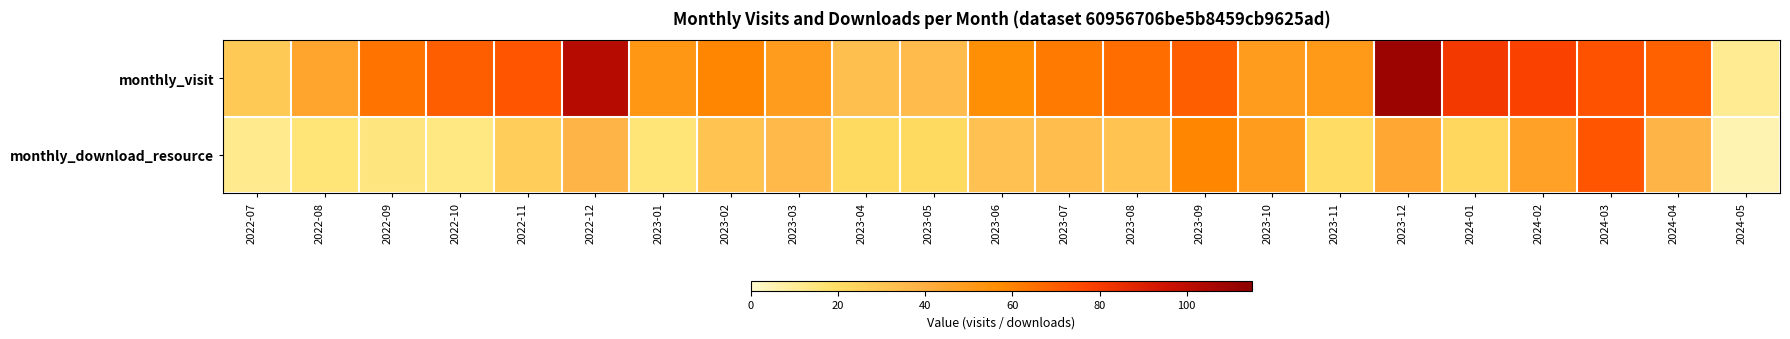

At which category is the sum across all series the highest?

2023-12